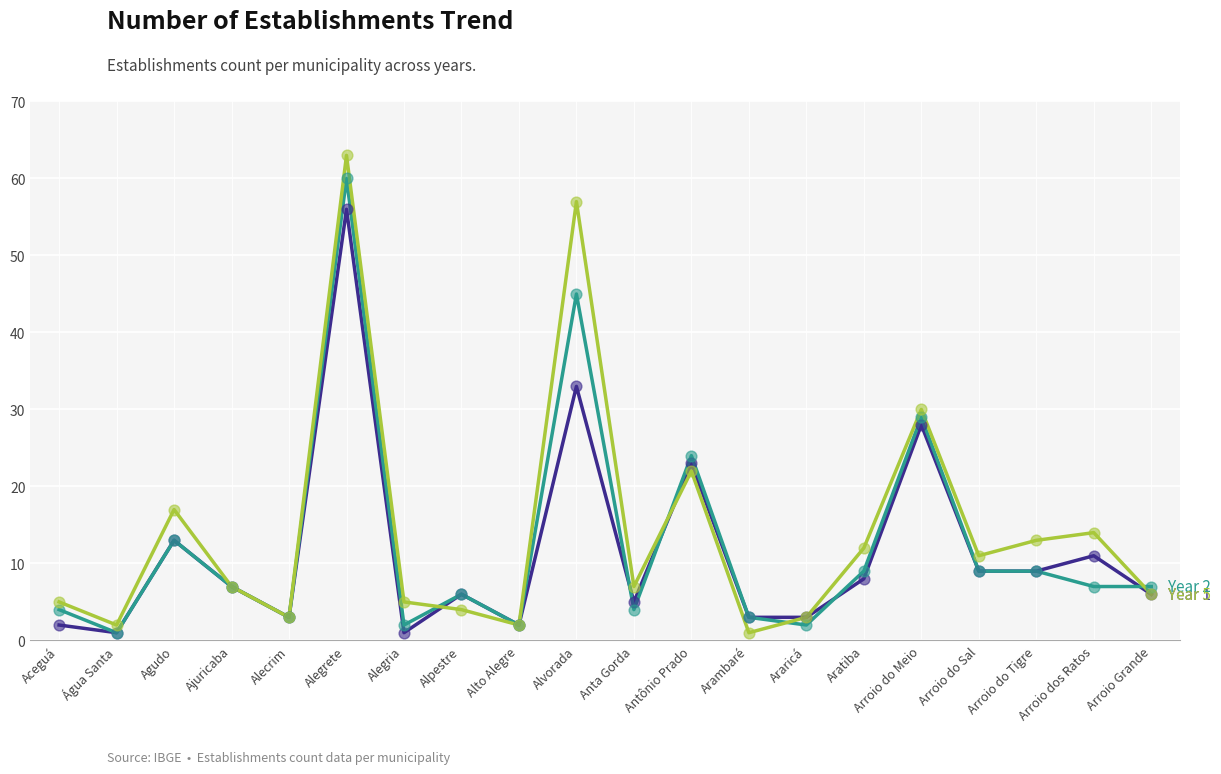

At which category is the sum across all series the highest?

Alegrete